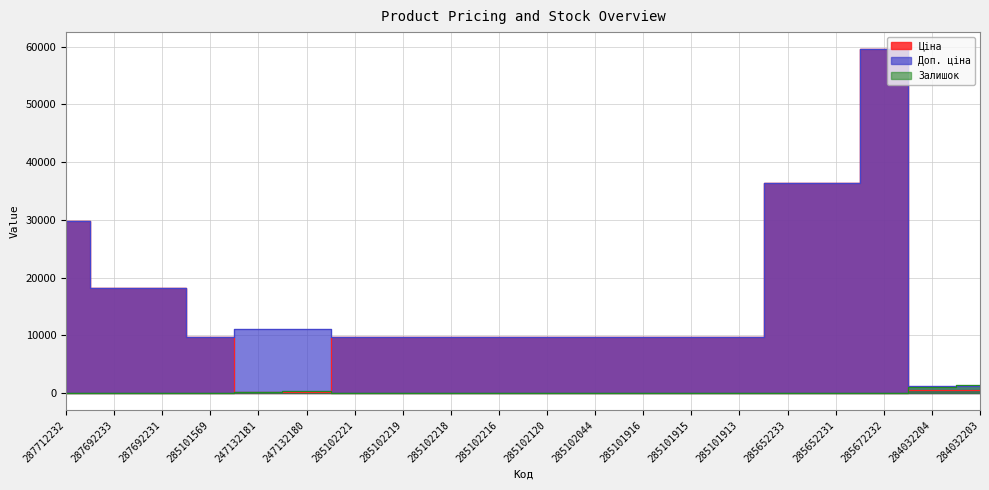

Between 285672232 and 285102221, which is larger?

285672232